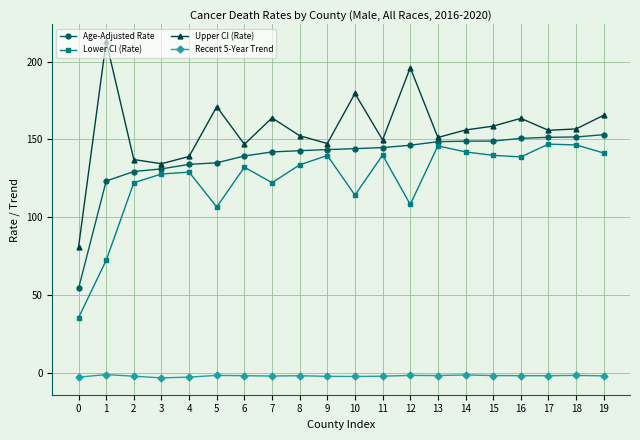

Which series has the largest range (max minus min)?

Upper CI (Rate)